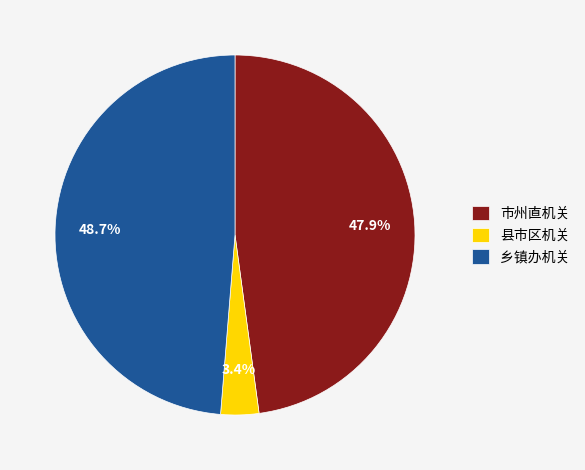

Combined, do 市州直机关 and 县市区机关 account for over 50%?

Yes